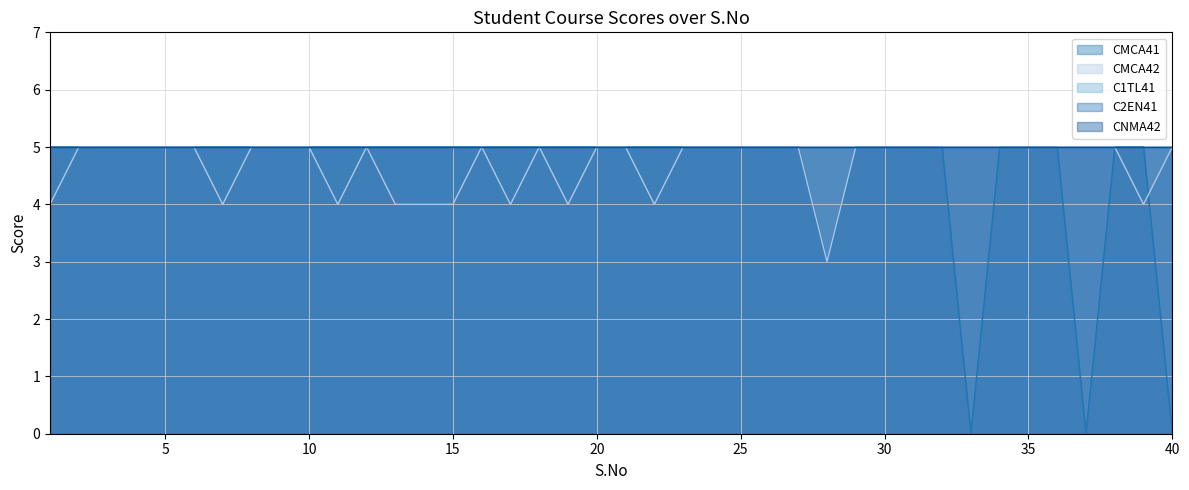

What are all the series names shown in the legend?

CMCA41, CMCA42, C1TL41, C2EN41, CNMA42